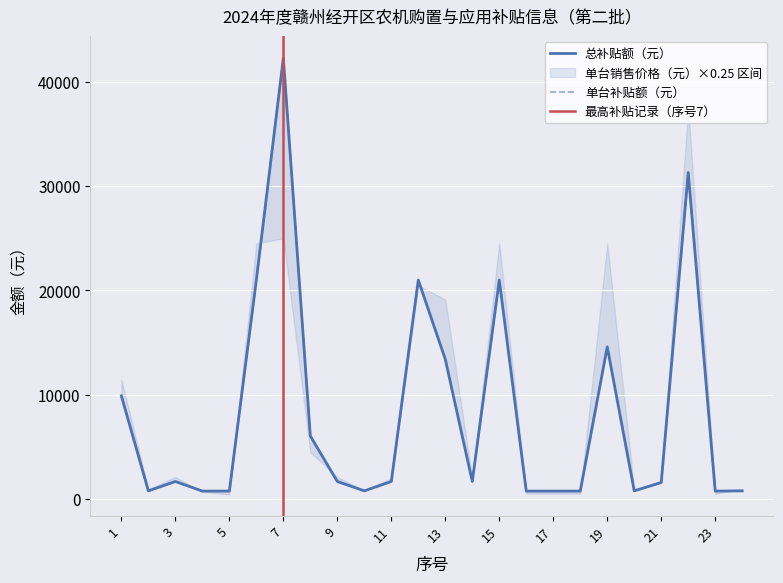

What is the greatest value displayed?

42270